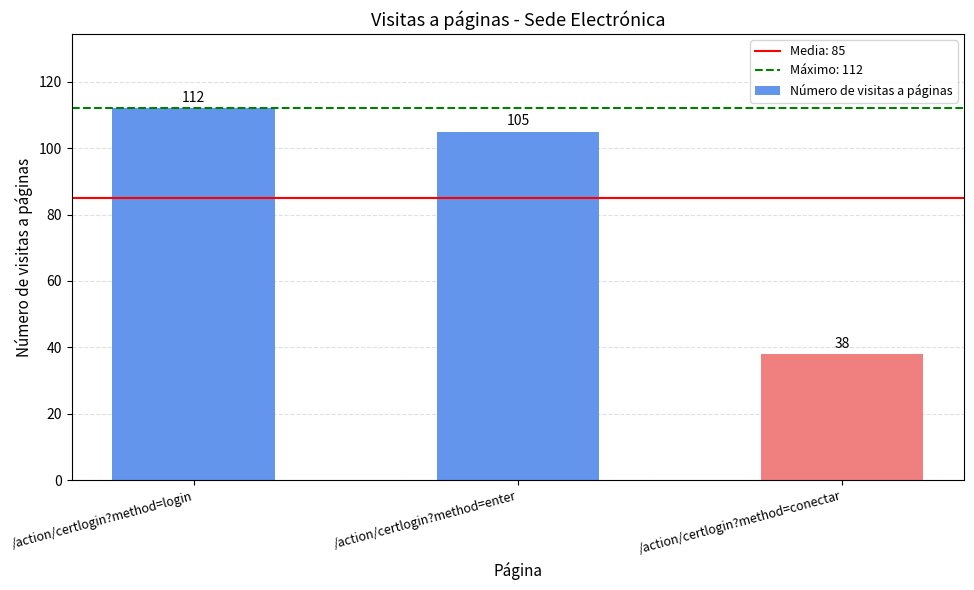

Rank the categories by value from highest to lowest.

/action/certlogin?method=login, /action/certlogin?method=enter, /action/certlogin?method=conectar